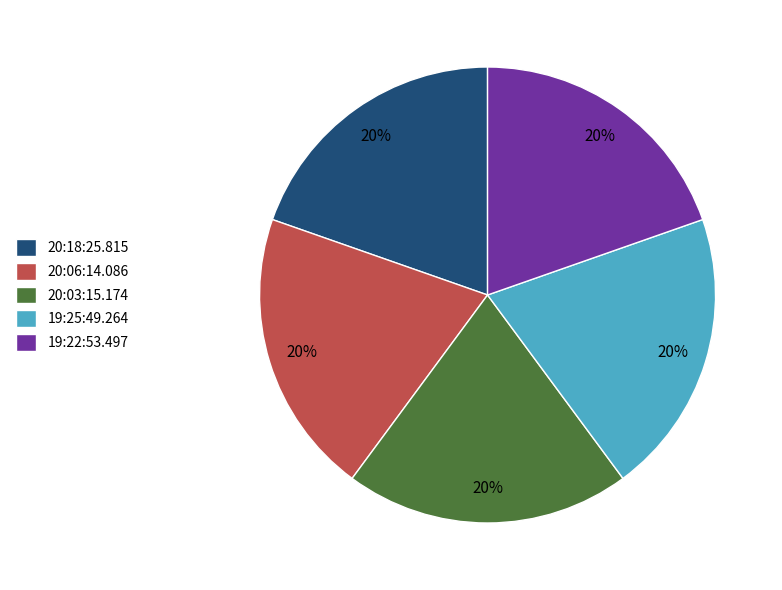

True or false: 20:18:25.815 accounts for 20% of the total.

True